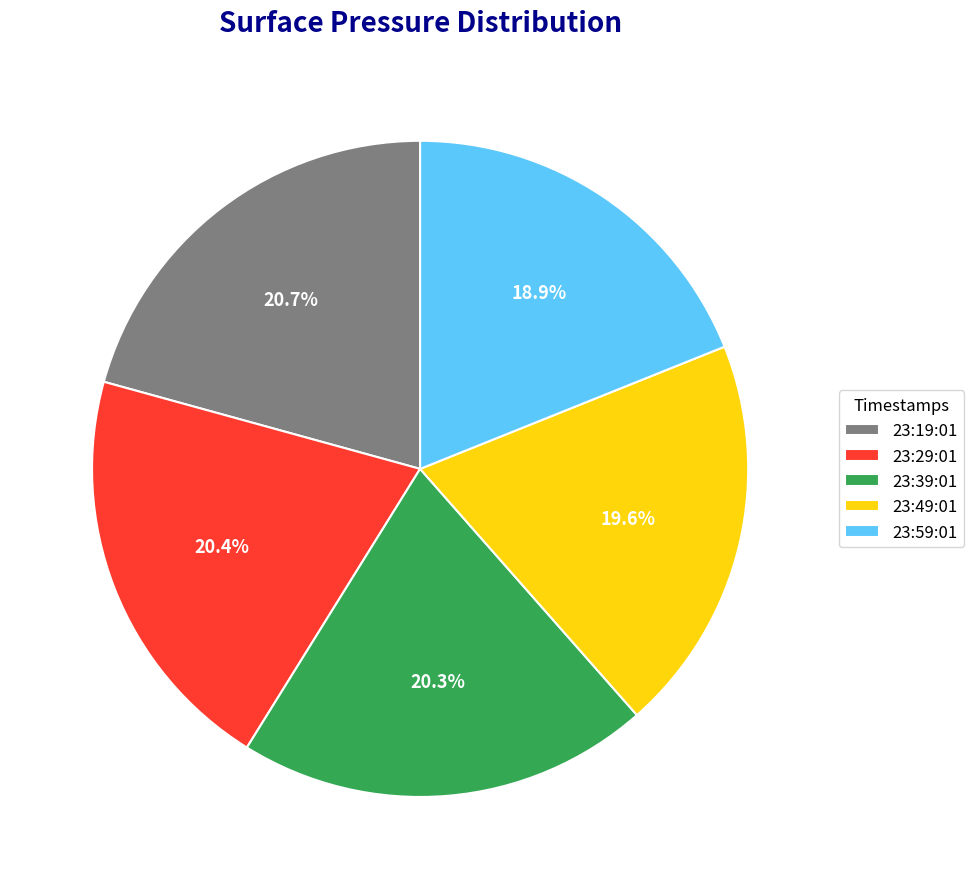

What is the total percentage of 23:19:01 and 23:29:01?

41.1%